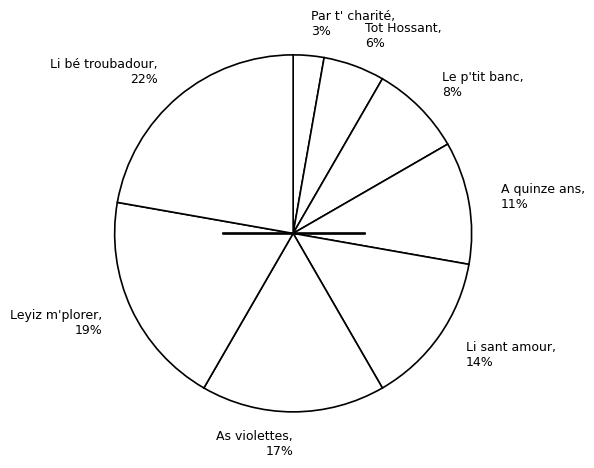

Between Li sant amour and Par t' charité, which is larger?

Li sant amour